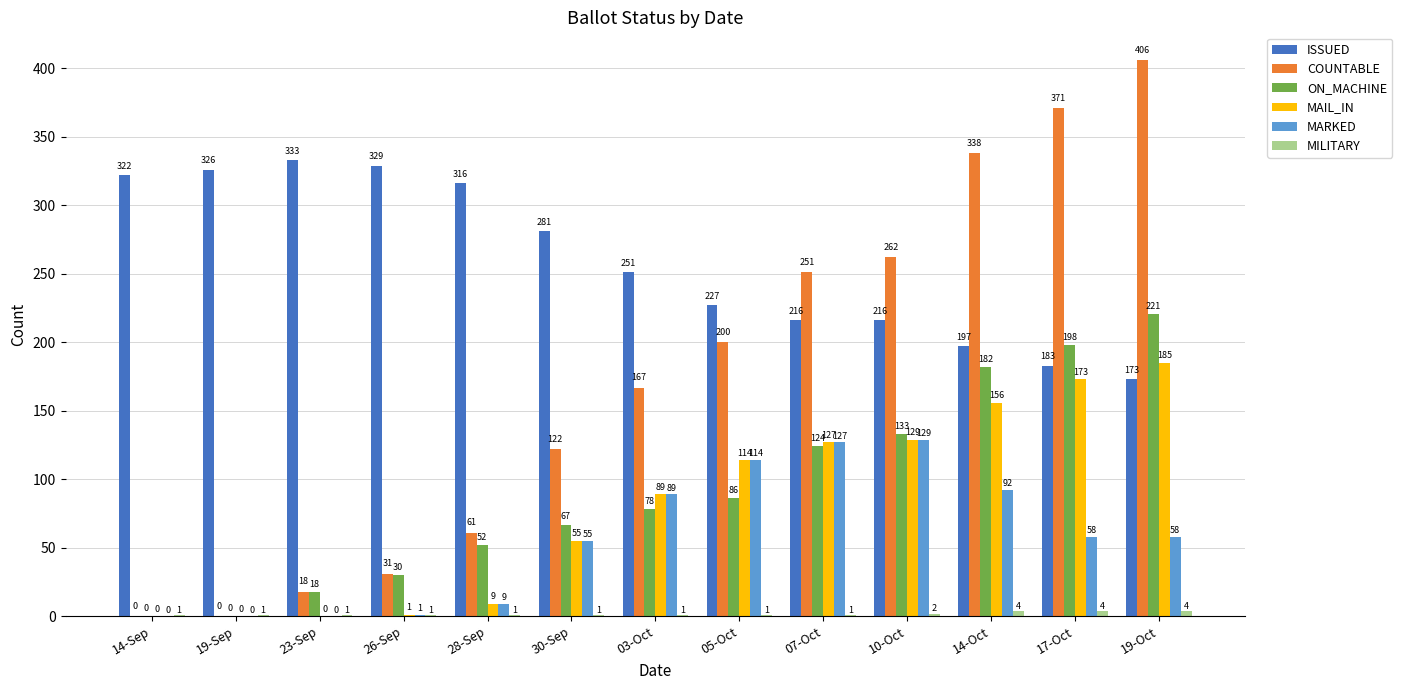

What is the difference between the ISSUED values at 19-Oct and 19-Sep?

153